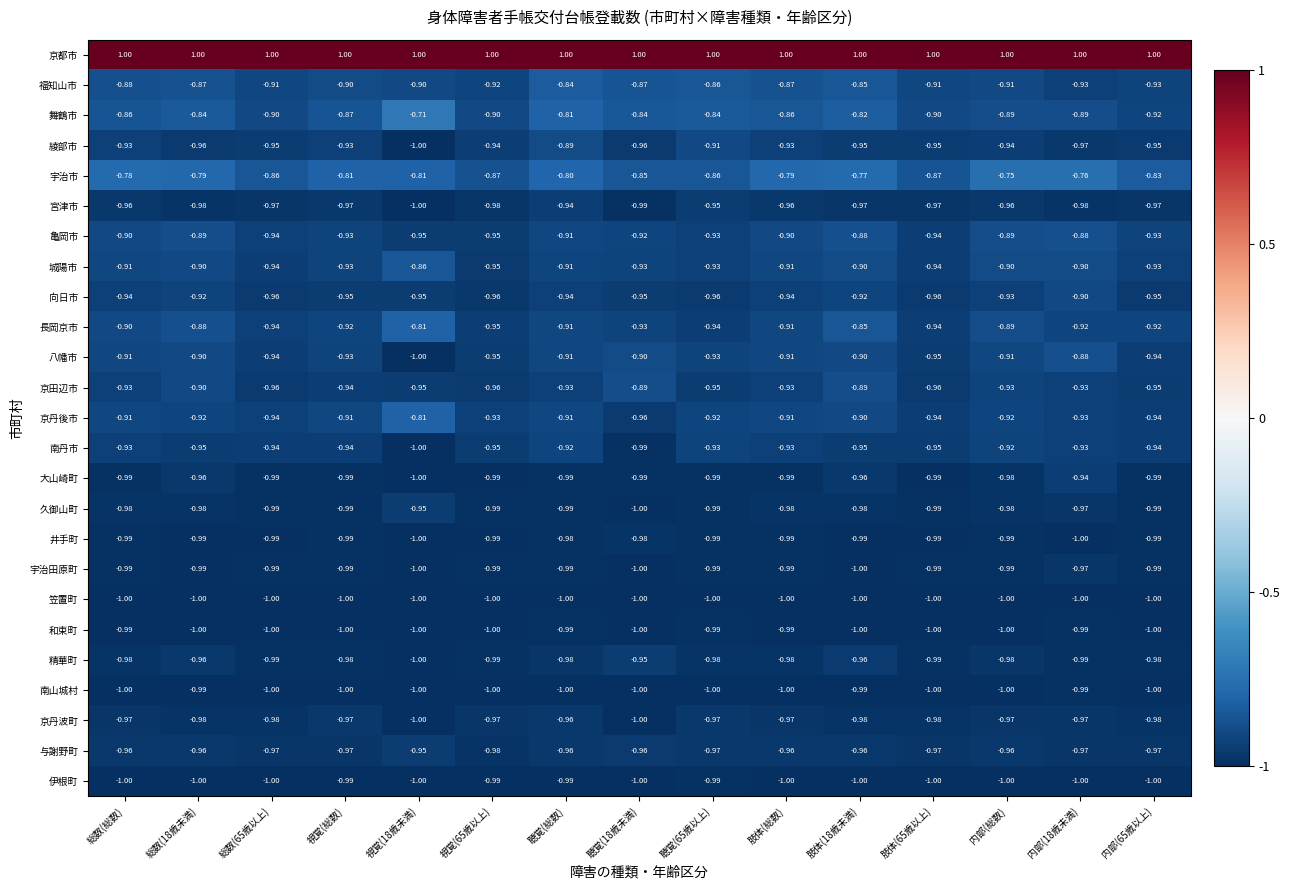

Between 視覚(65歳以上) and 聴覚(総数), which series saw the biggest shift?

舞鶴市